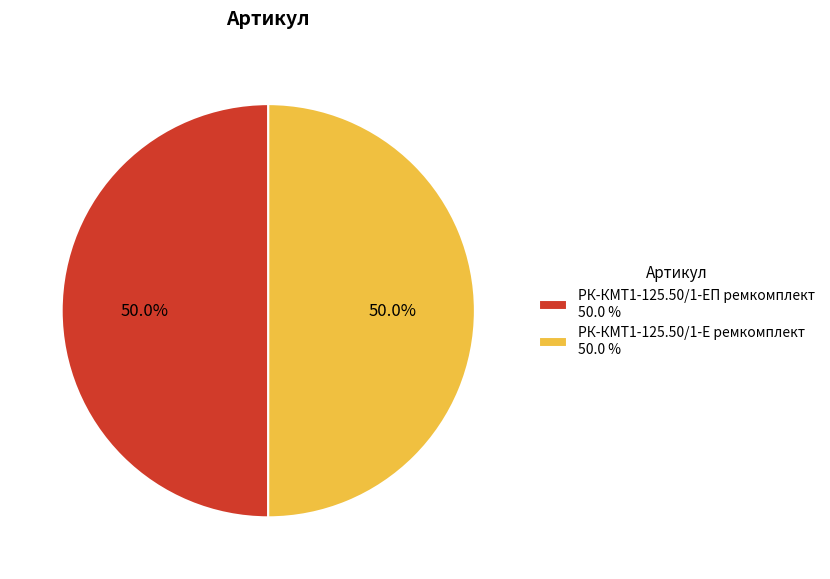

What percentage is the РК-КМТ1-125.50/1-ЕП ремкомплект slice, to the nearest percent?

50%